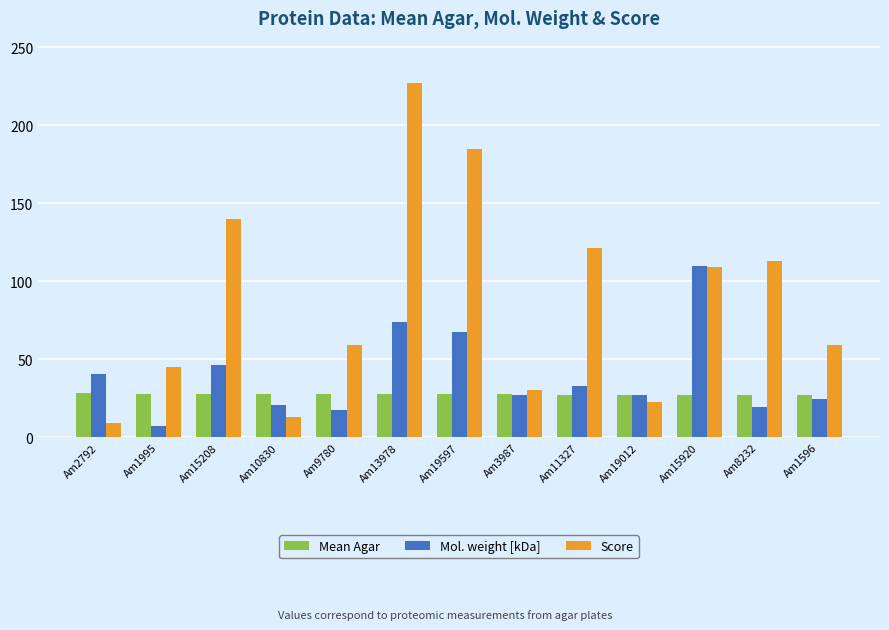

Which series has the largest range (max minus min)?

Score